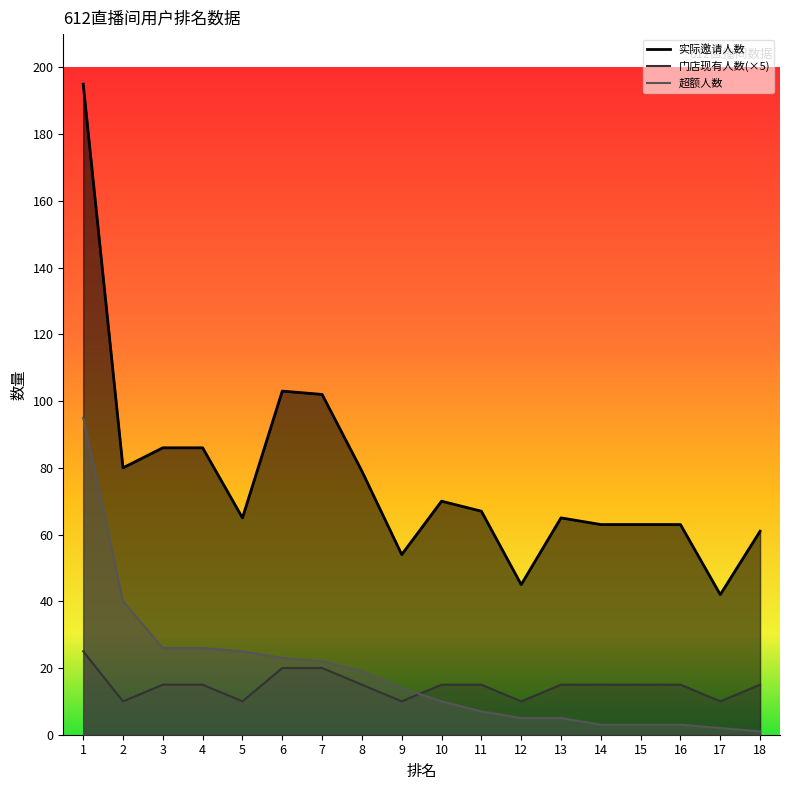

What is the value of the 超额人数 point at the 3rd from the left?

26